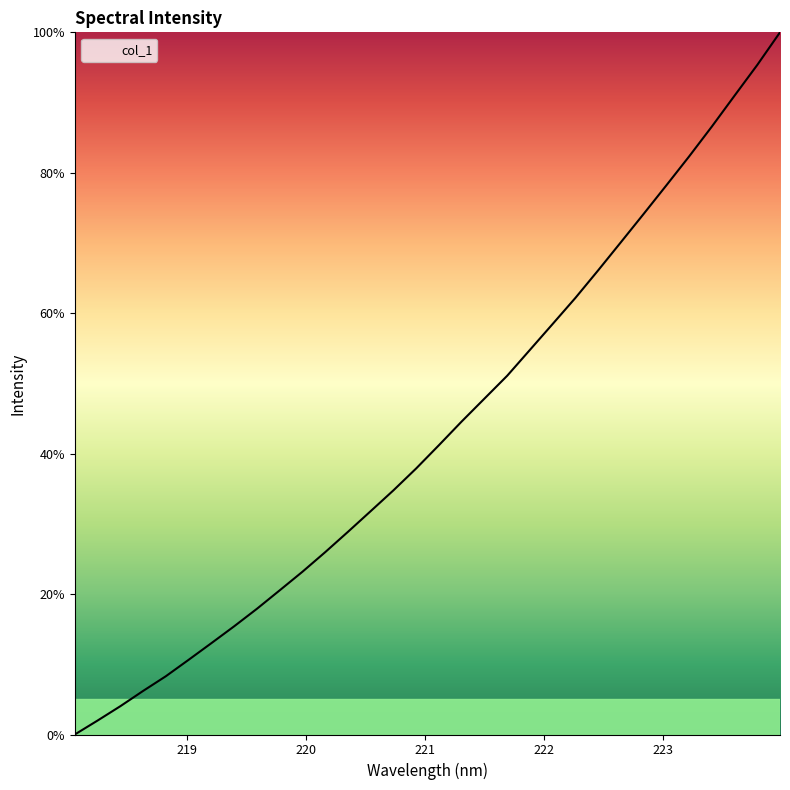

What is the maximum value shown in the chart?

100.0